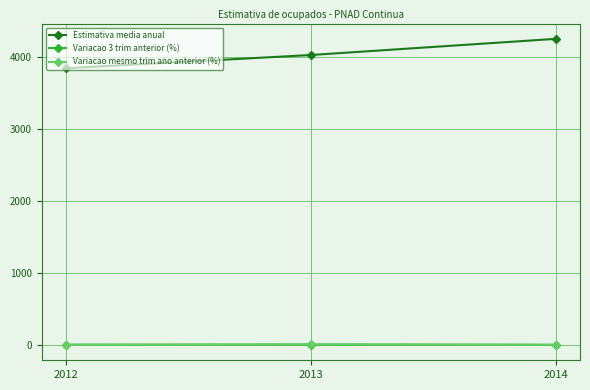

What is the value of the Estimativa media anual point at the 3rd from the left?

4245.0